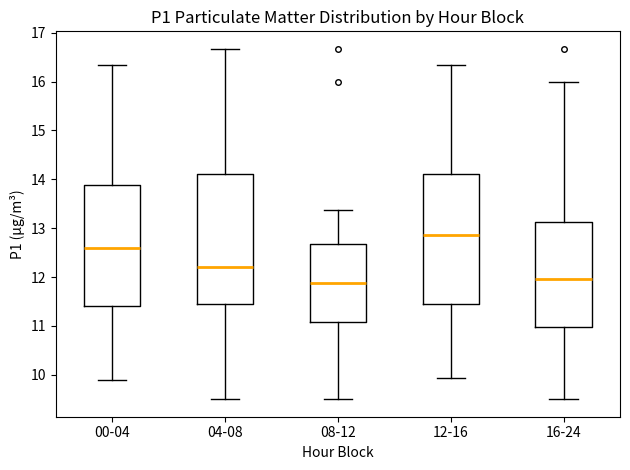

Which box has the highest median line?

12-16